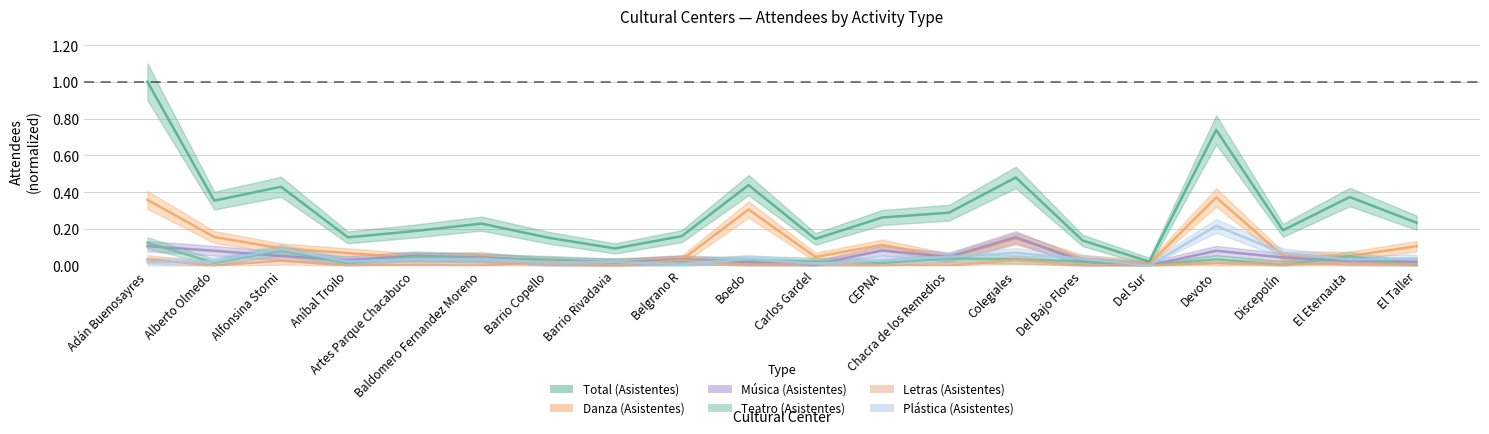

What is the label of the 7th point from the left?

Barrio Copello